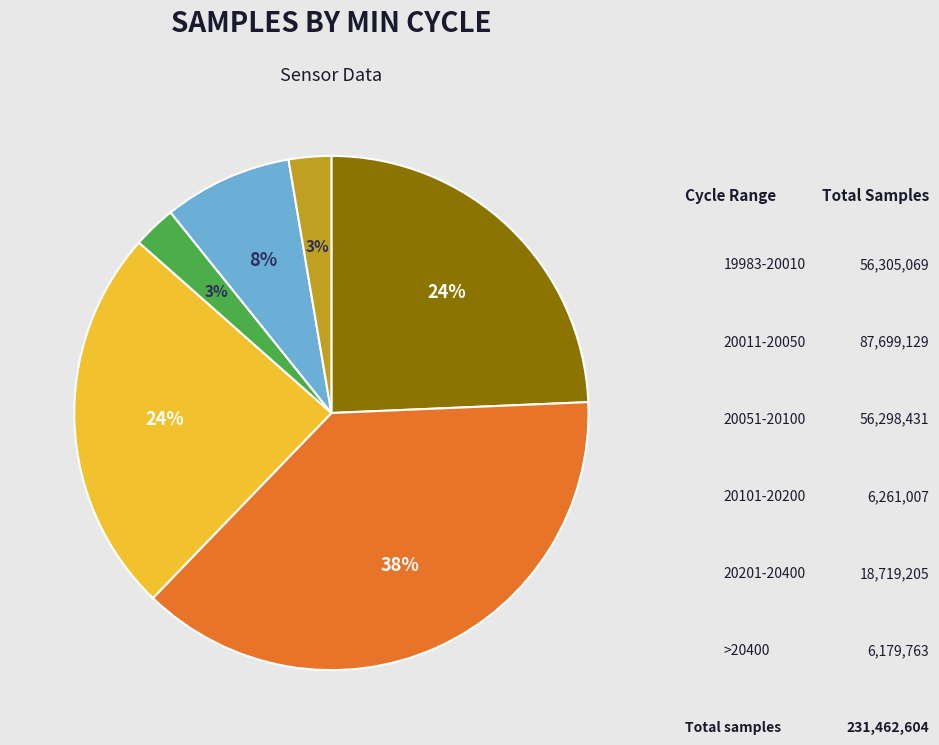

To the nearest percent, what is the average slice percentage?

17%